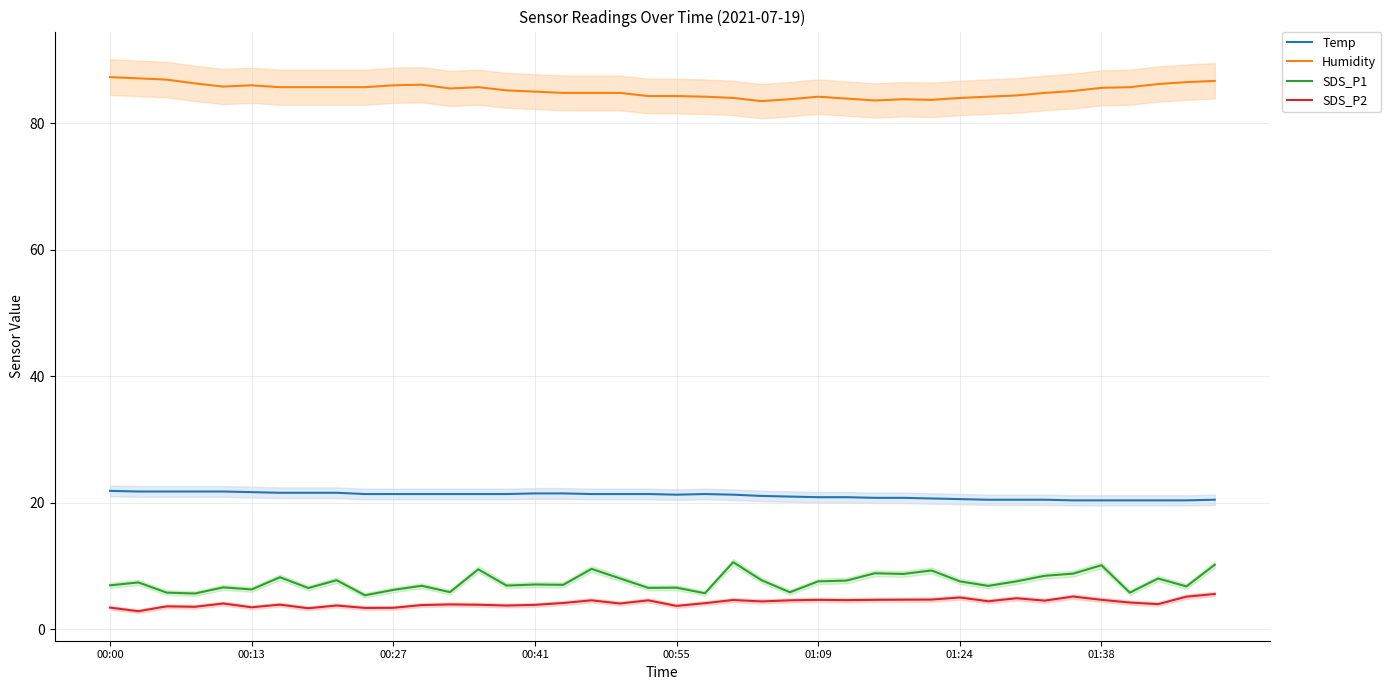

Which series has the widest spread of values?

SDS_P1